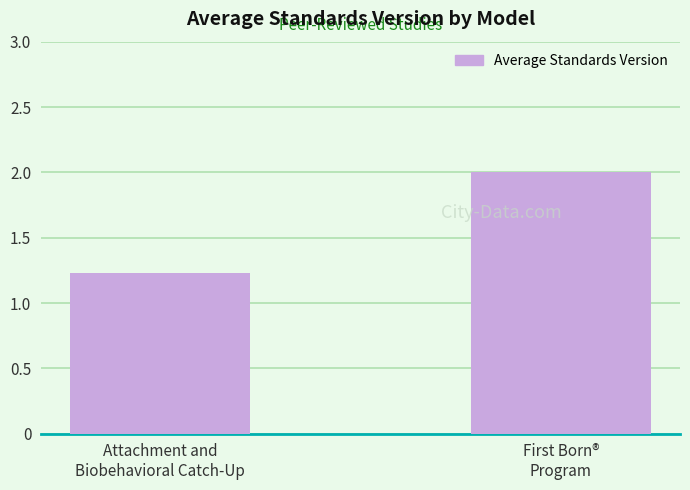

Between Attachment and
Biobehavioral Catch-Up and First Born®
Program, which is larger?

First Born®
Program